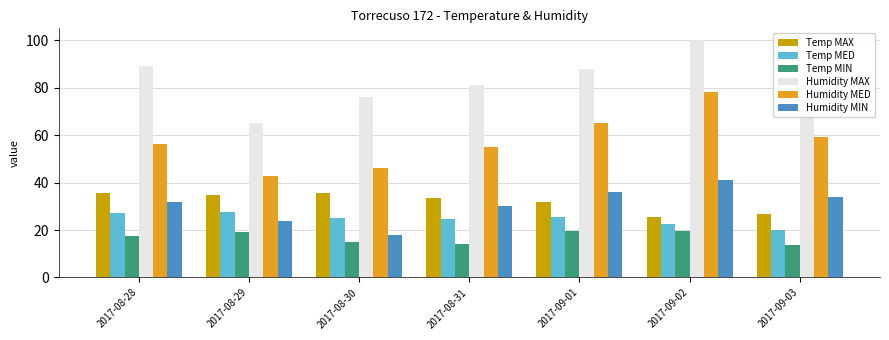

The Humidity MAX series shows 136.3 at 2017-08-31. True or false?

False